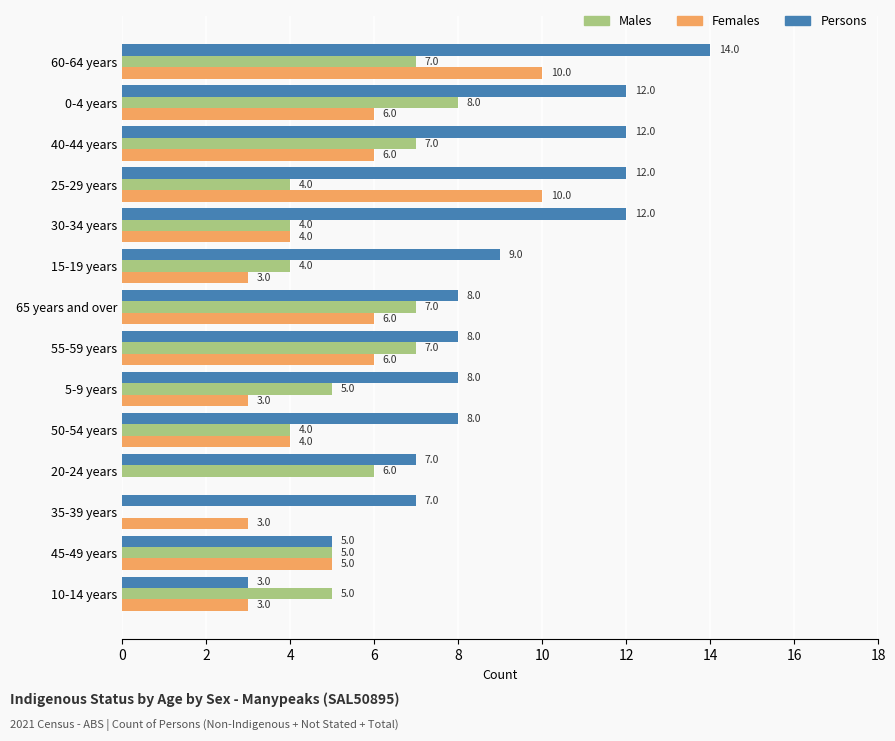

The Persons series shows 2 at 10-14 years. True or false?

False